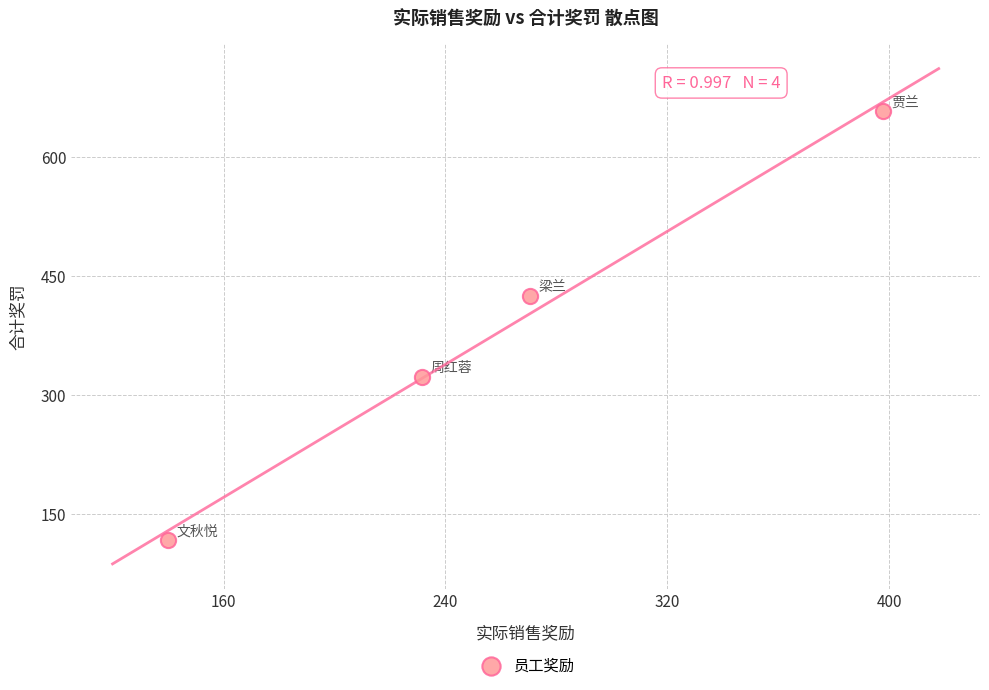

What Y value in the scatter plot is closest to 387?

425.0